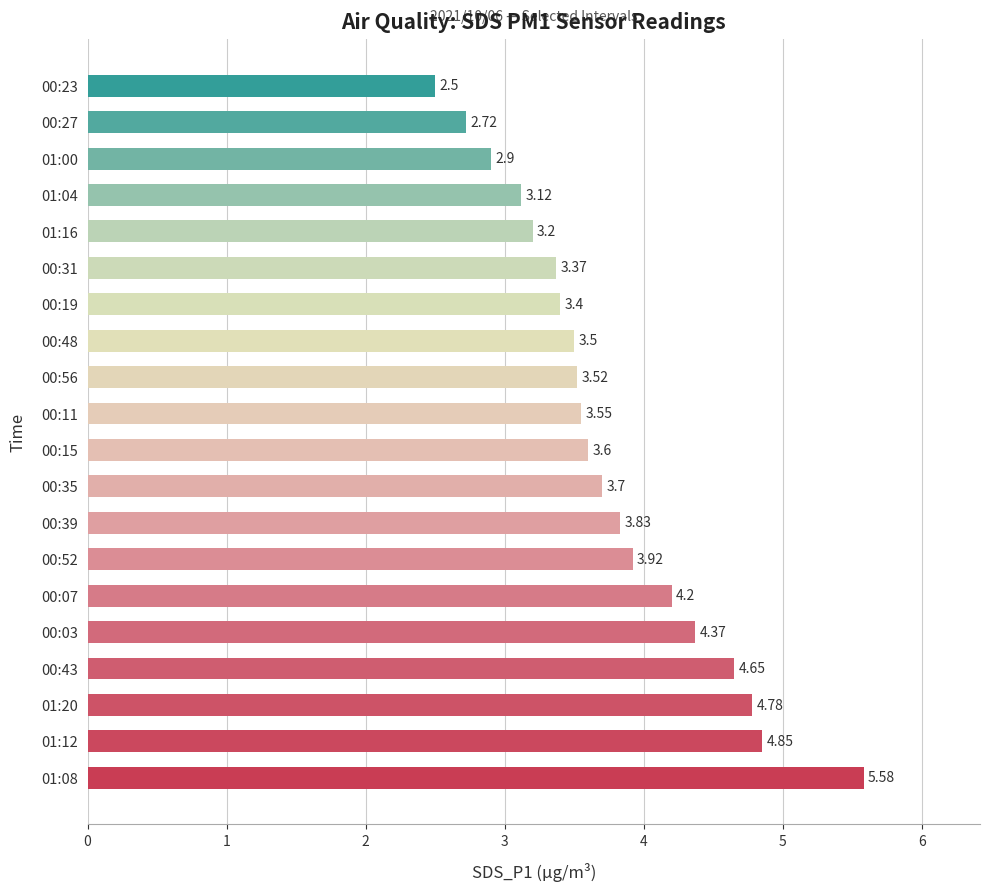

What is the difference between the values at 00:07 and 00:15?

0.6